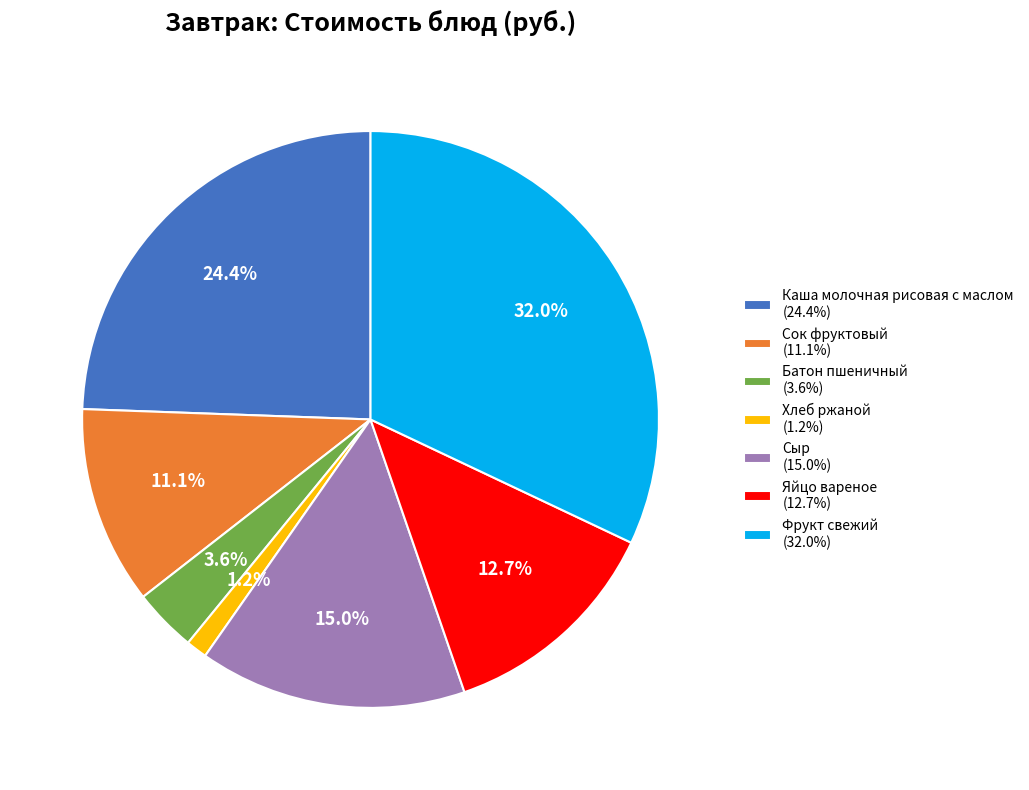

Does Фрукт свежий represent more than half of the total?

No